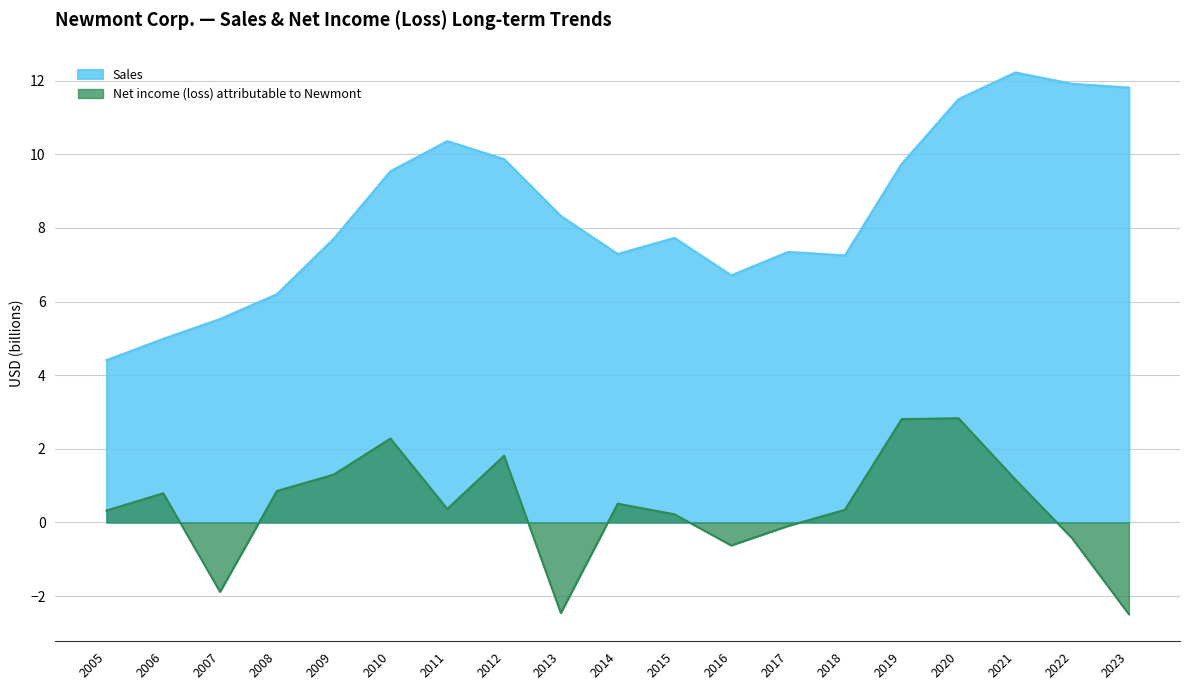

Rank the categories by Net income (loss) value from highest to lowest.

2020, 2019, 2010, 2012, 2009, 2021, 2008, 2006, 2014, 2011, 2018, 2005, 2015, 2017, 2022, 2016, 2007, 2013, 2023